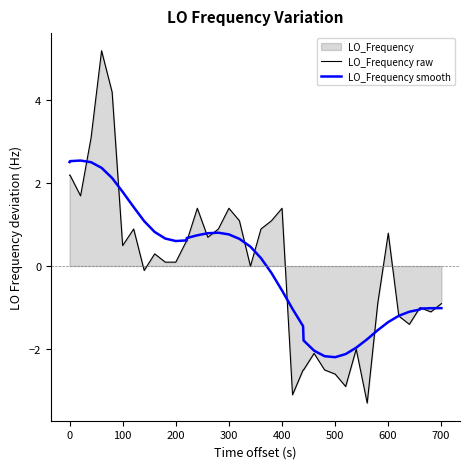

What is the maximum value for LO_Frequency raw?

5.2